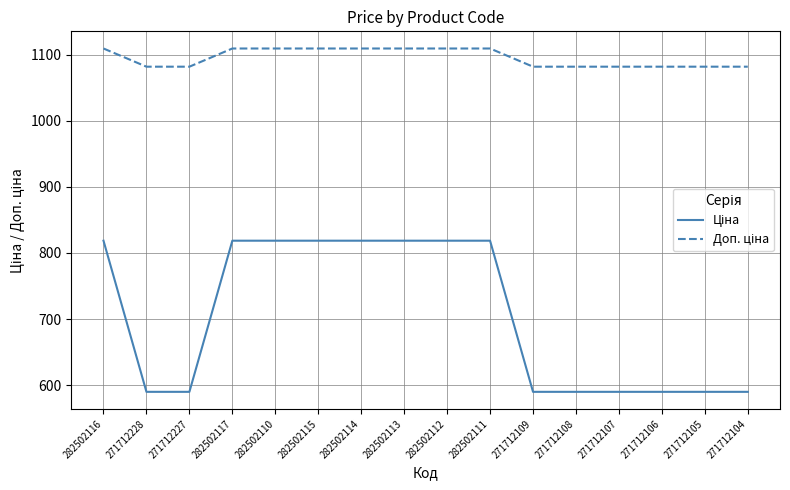

What is the spread (max minus min) of values at 271712228?

491.7